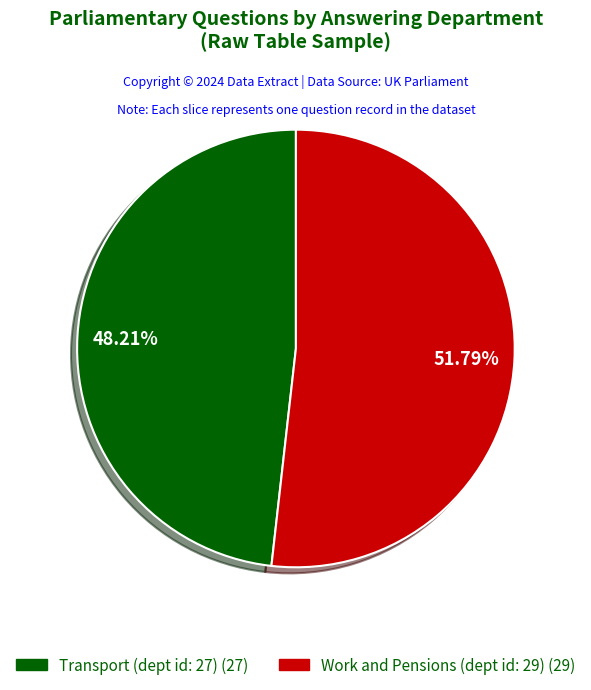

The Transport (dept id: 27) slice represents 59% of the pie. True or false?

False